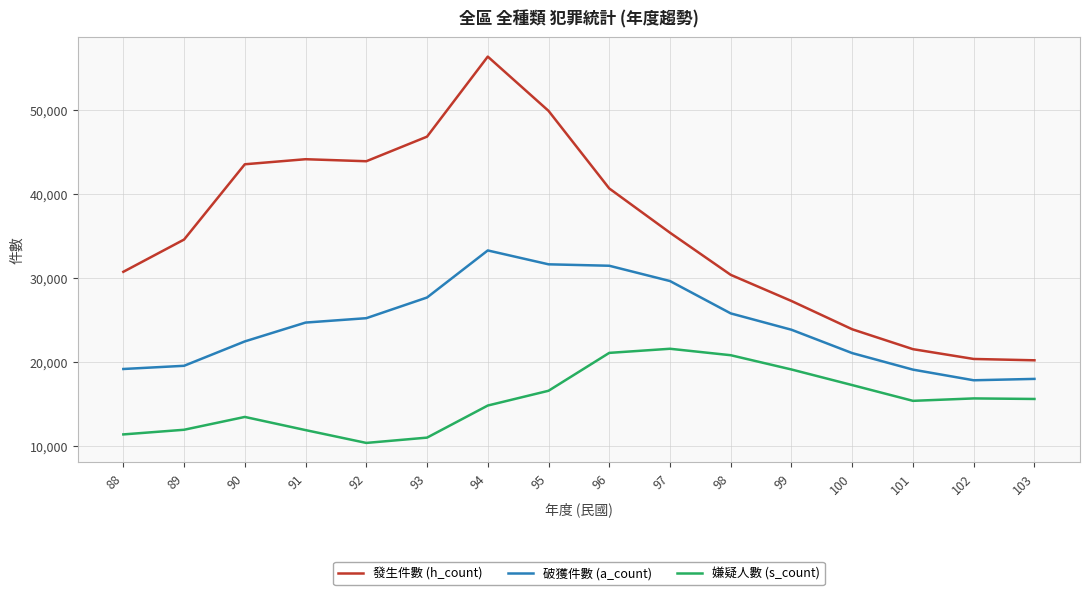

In 嫌疑人數 (s_count), how many points are higher than both neighbors (excluding endpoints)?

3